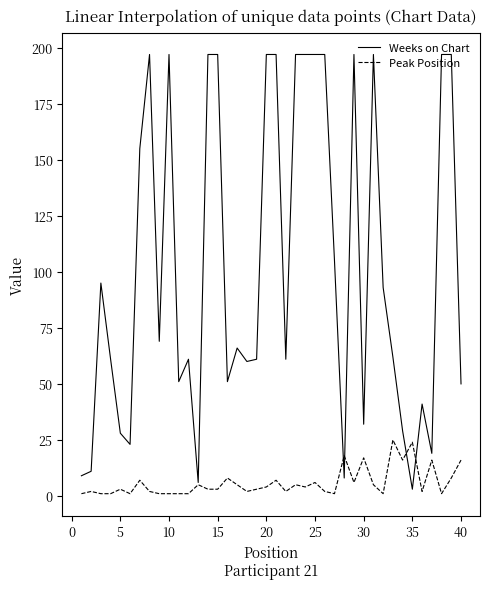

How many lines are shown in the chart?

2